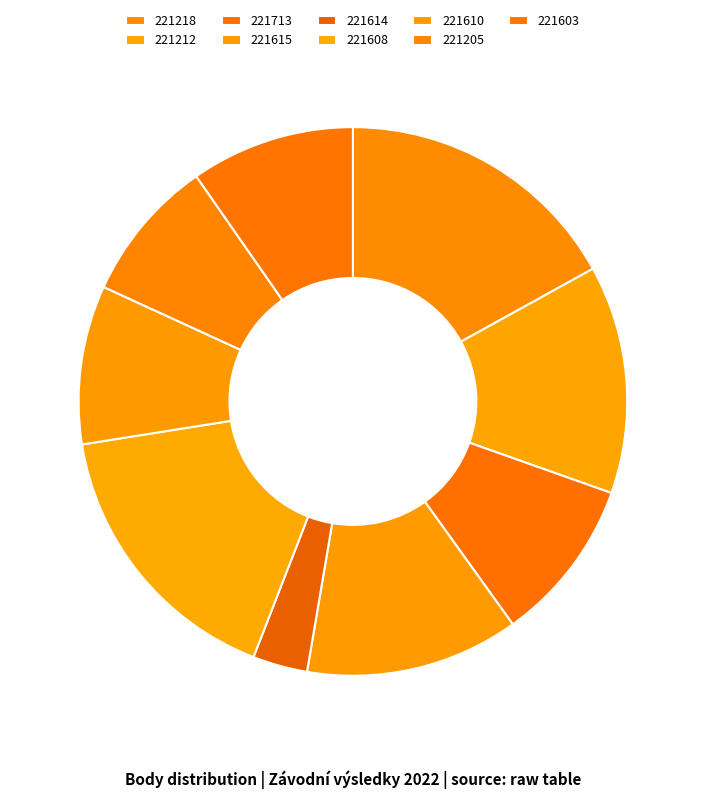

To the nearest percent, what is the difference between the 221218 and 221614 slice percentages?

14%